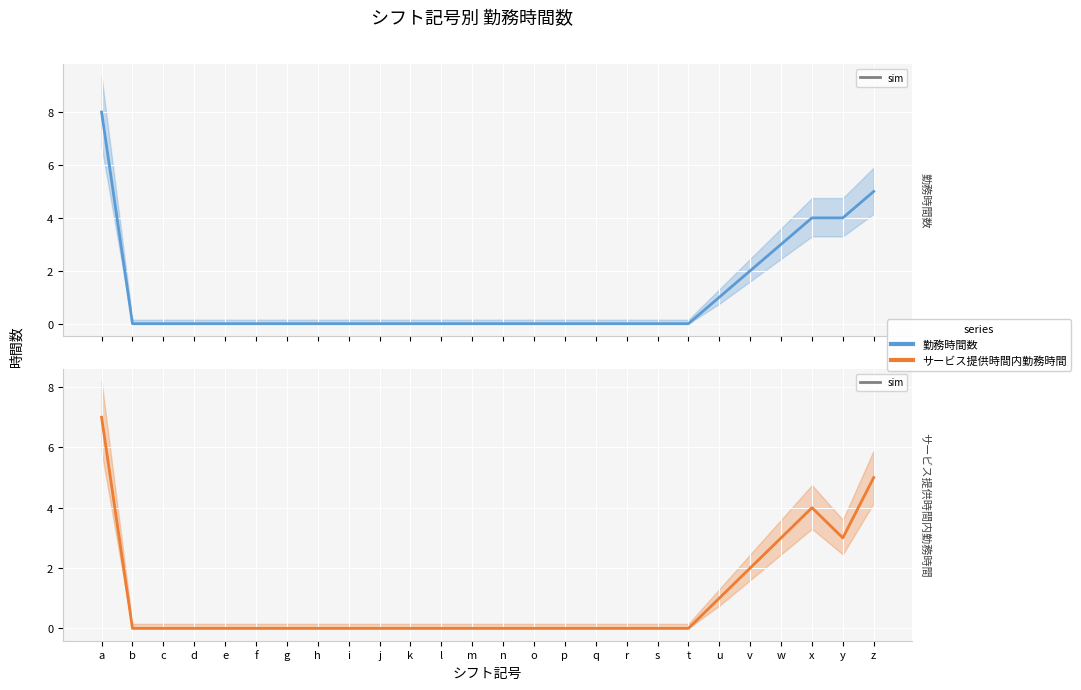

At which label is サービス提供時間内勤務時間 closest to 3?

w